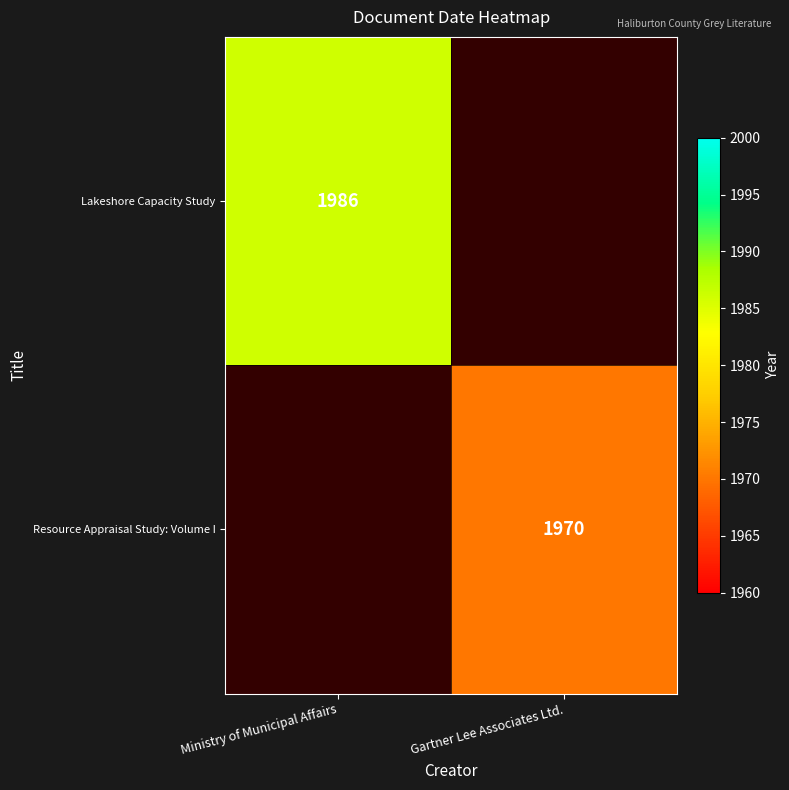

Count the number of data series in this chart.

2